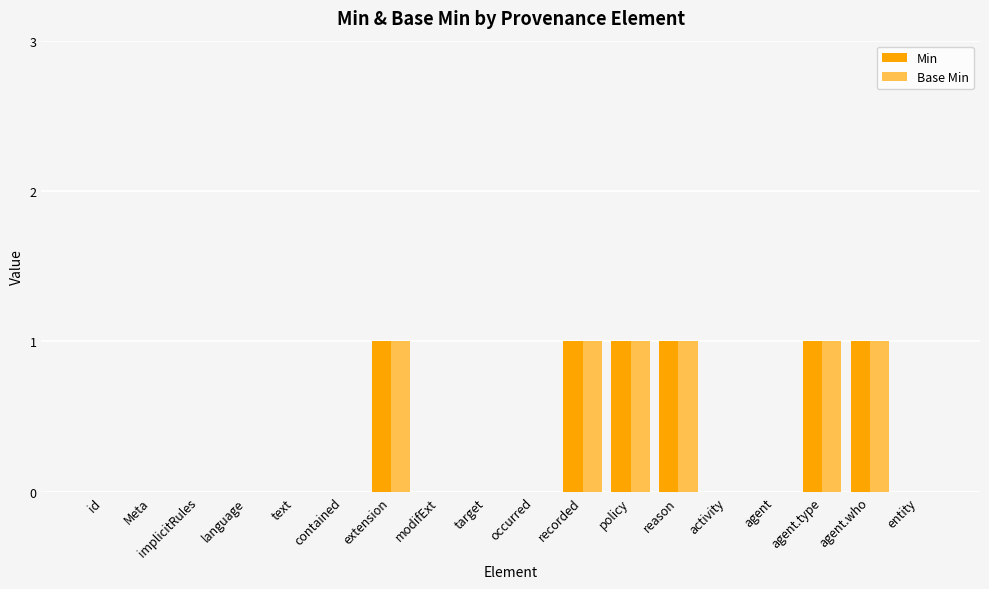

Is the value of Base Min at reason greater than the value of Min at Meta?

Yes